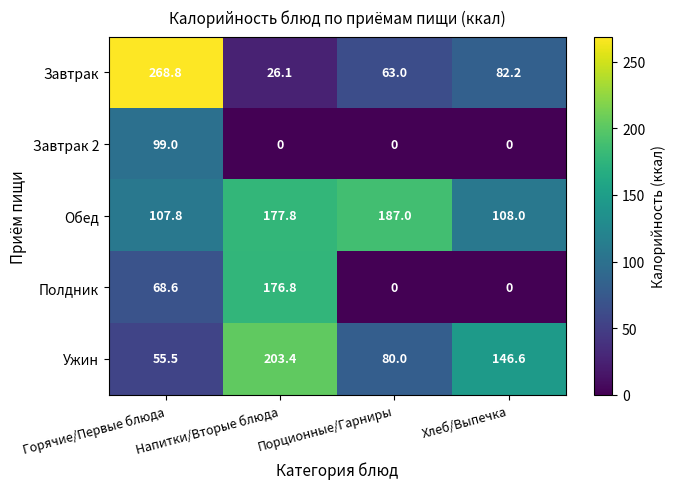

What is the greatest value displayed?

268.8